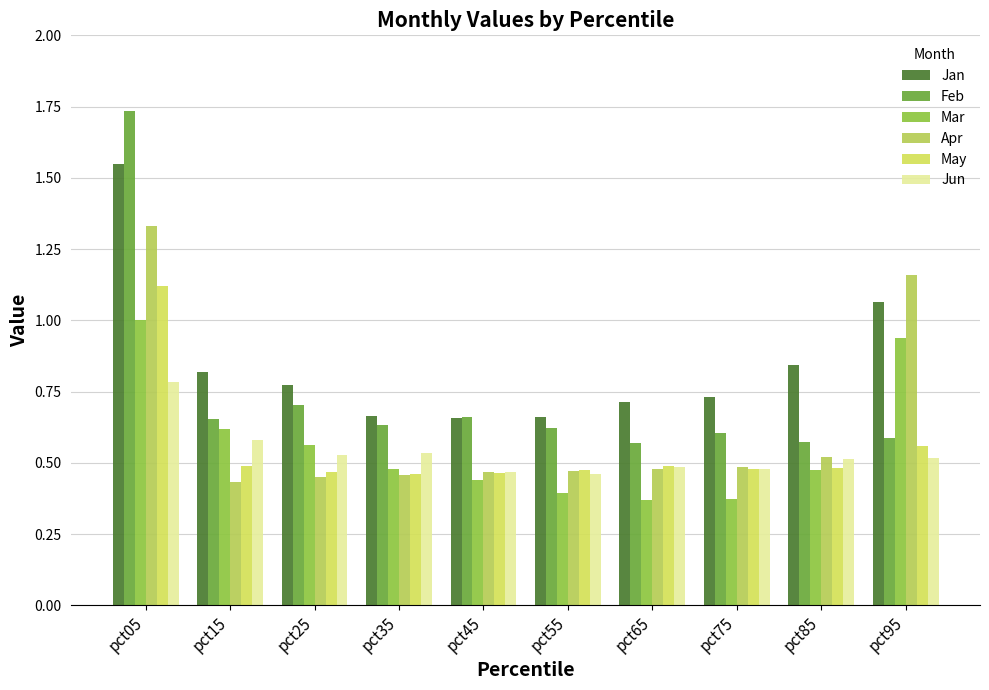

What is the approximate value of May at pct65?

0.5